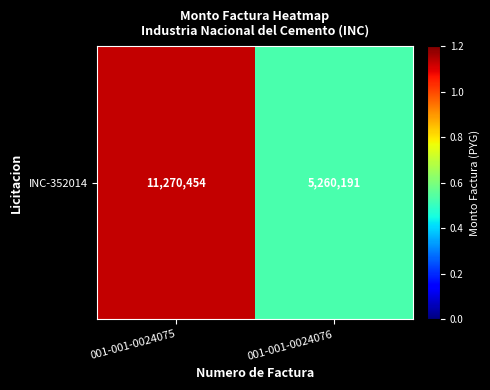

Between 001-001-0024076 and 001-001-0024075, which is larger?

001-001-0024075